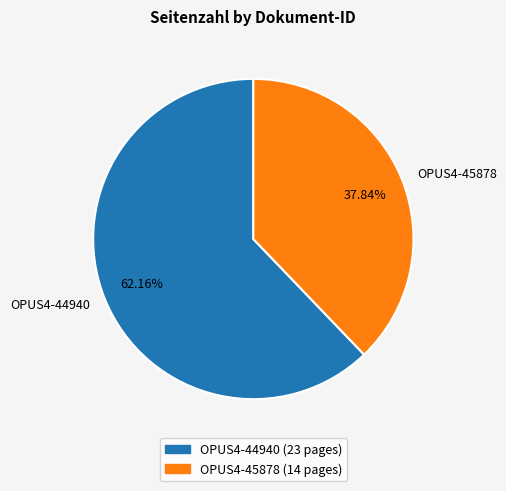

Combined, what portion of the pie is OPUS4-44940 and OPUS4-45878?

100.0%